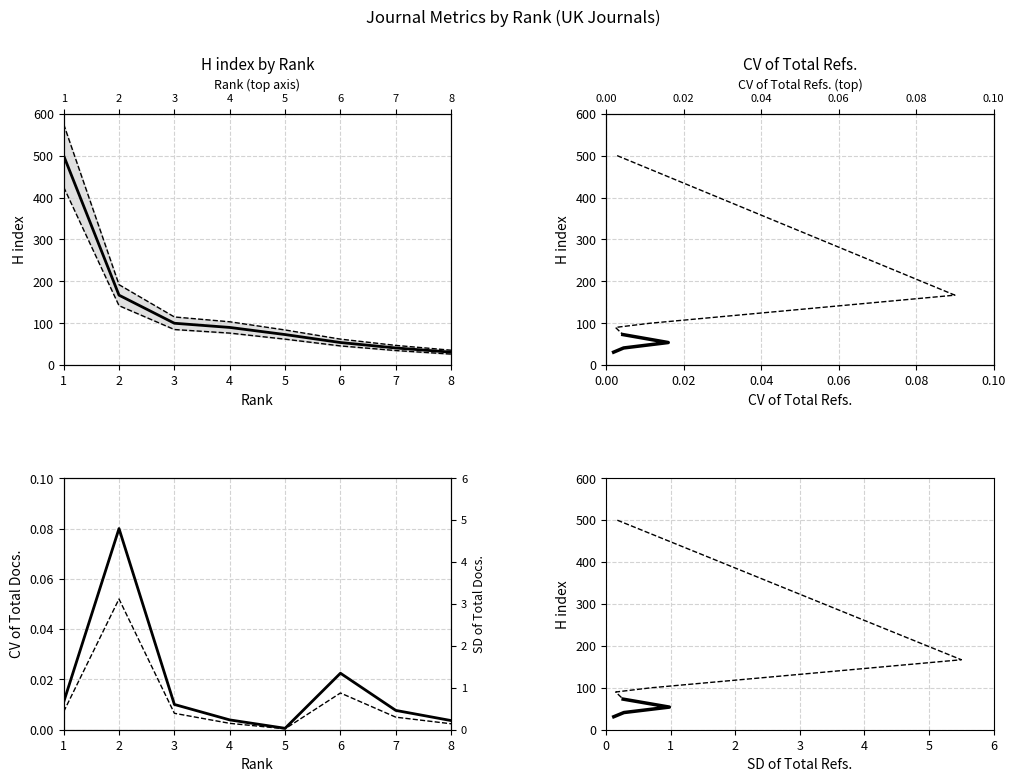

Count the number of data series in this chart.

3